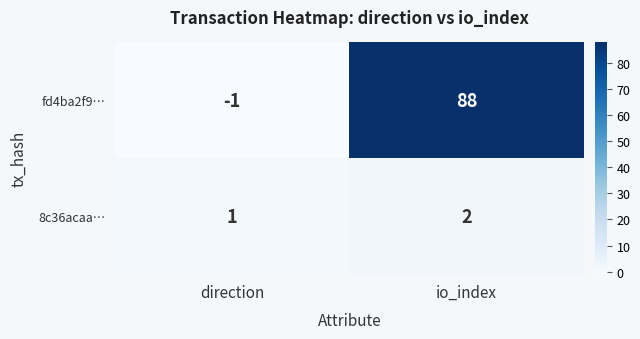

Between direction and io_index, which series saw the biggest shift?

fd4ba2f9…